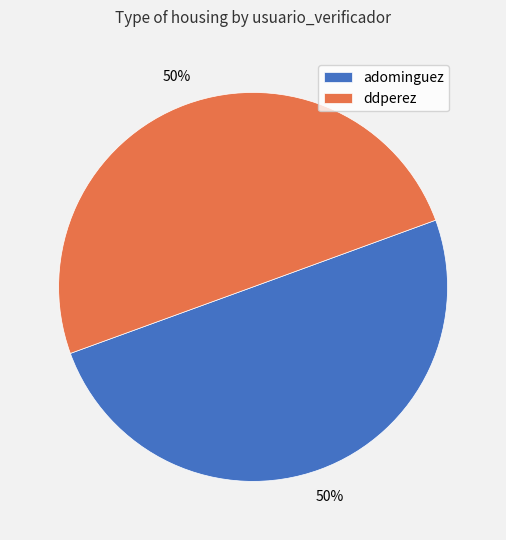

Is it true that adominguez is 50% of the pie?

True